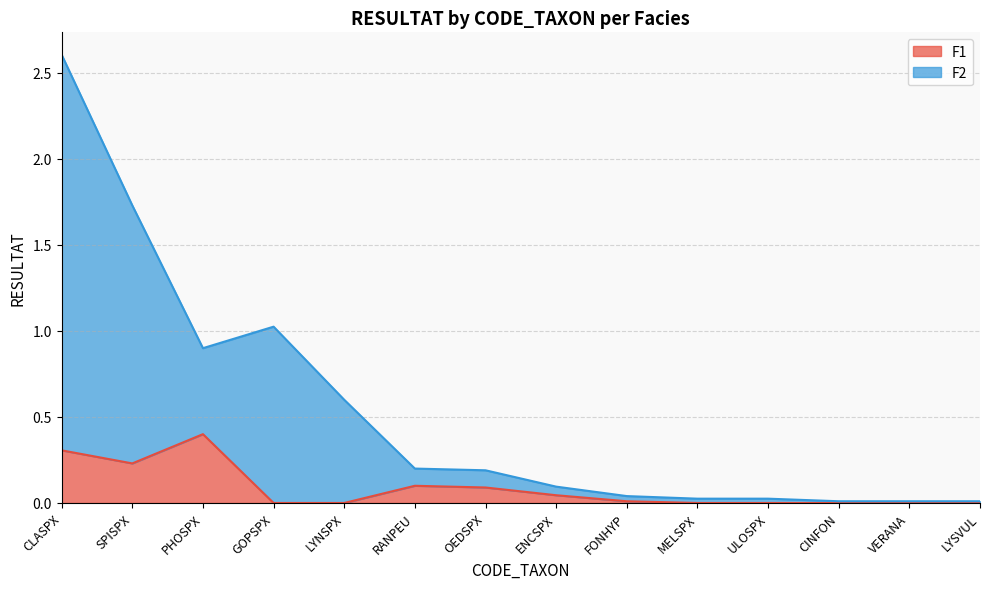

Rank the series by their average value, from lowest to highest.

F1, F2